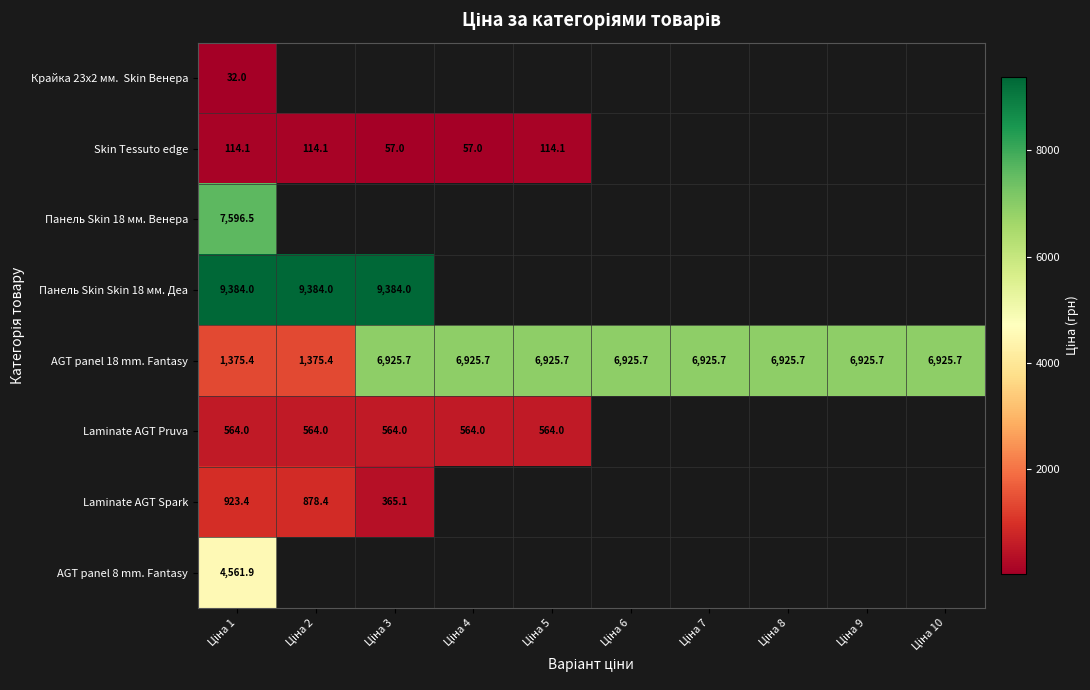

At which category is the sum across all series the highest?

Ціна 1